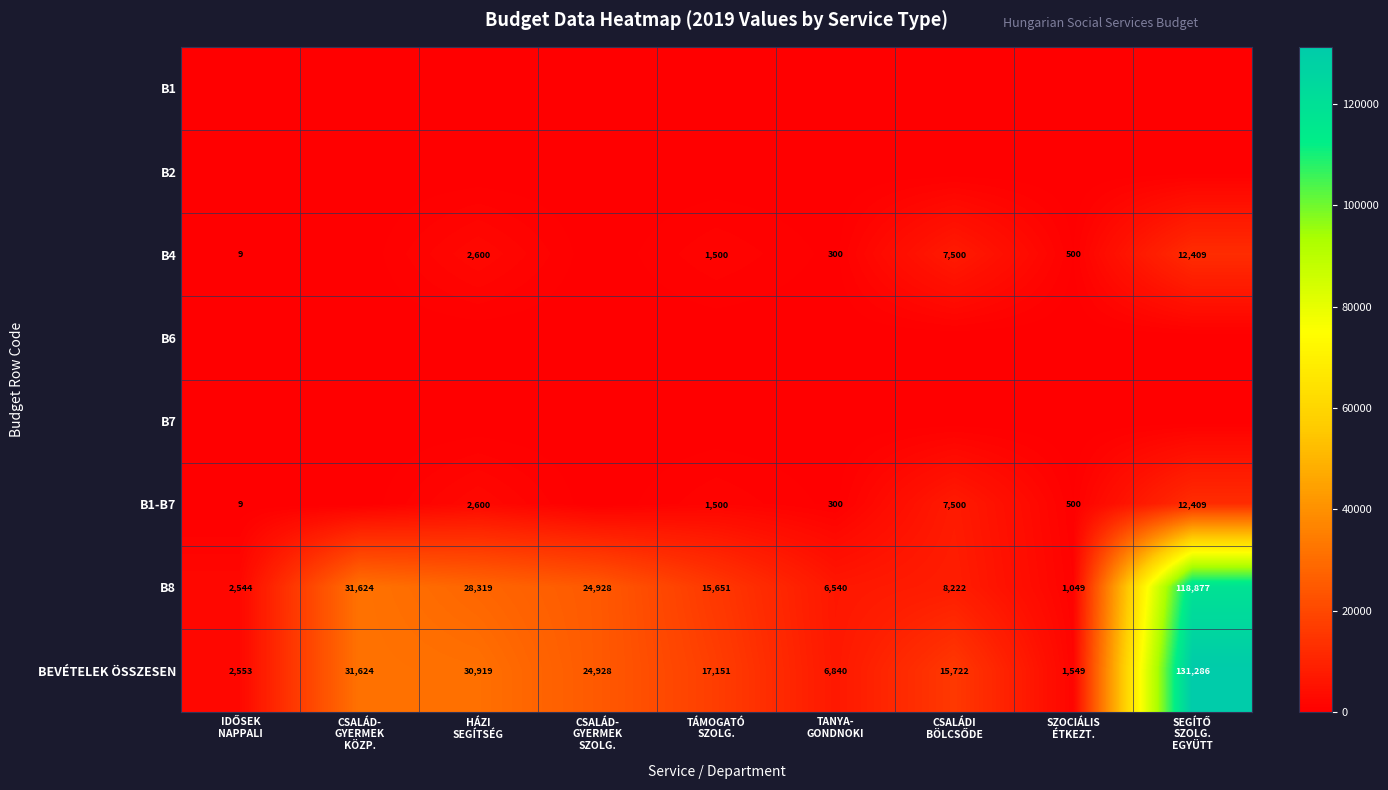

Which has a higher value, CSALÁD-
GYERMEK
SZOLG. or HÁZI
SEGÍTSÉG?

CSALÁD-
GYERMEK
SZOLG.